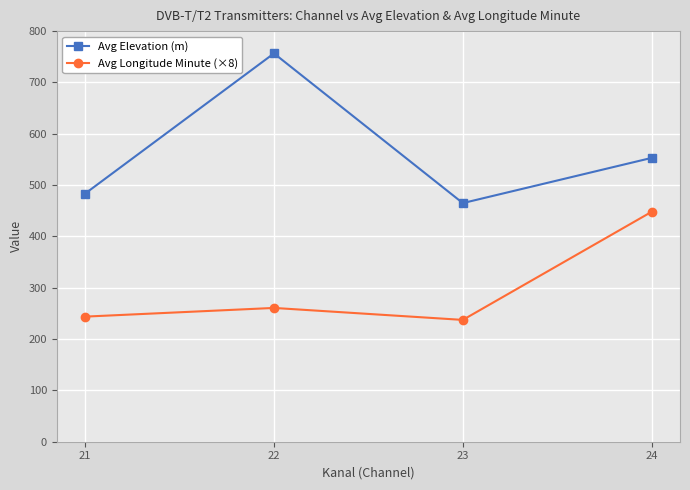

What is the sum of all Avg Elevation (m) values?

2257.9